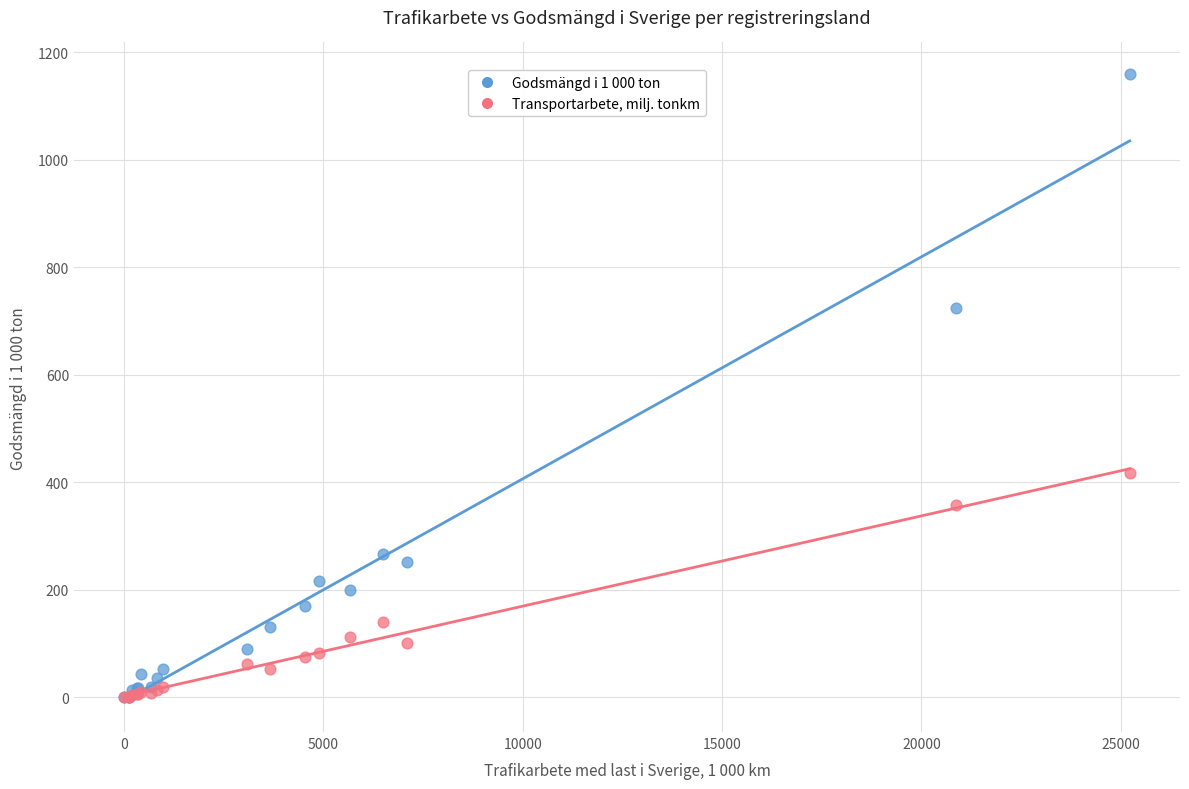

Which series has the largest Y range (max minus min)?

Godsmängd i 1 000 ton